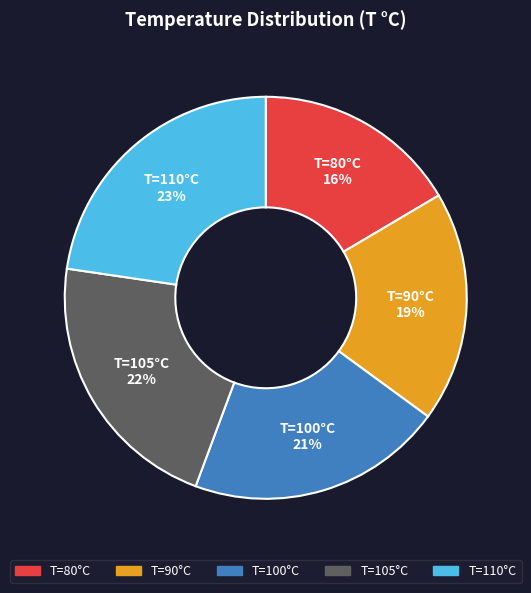

Combined, do T=100°C and T=105°C account for over 50%?

No